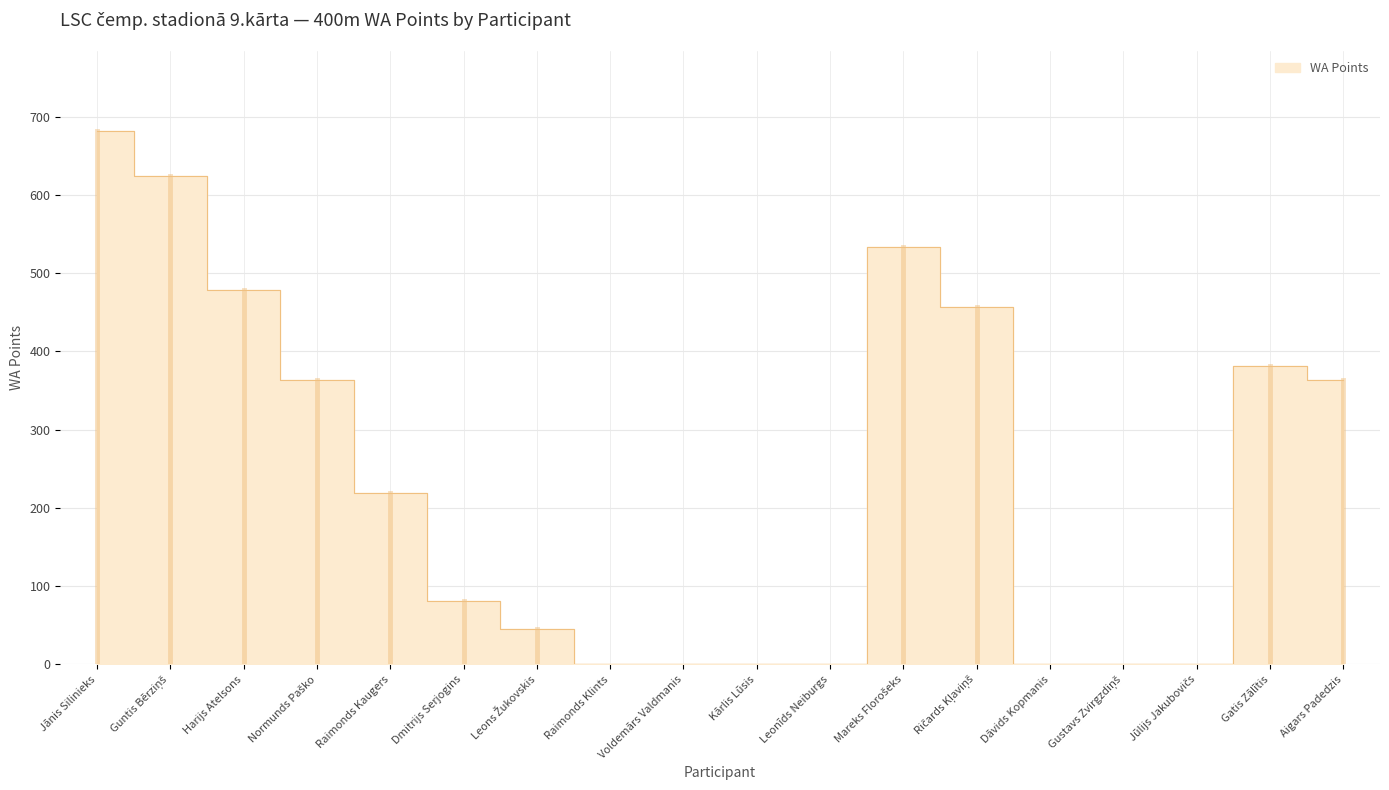

Reading right to left, list all the values displayed in this chart.

363	382	0	0	1	457	533	0	0	0	0	45	81	219	363	479	625	682